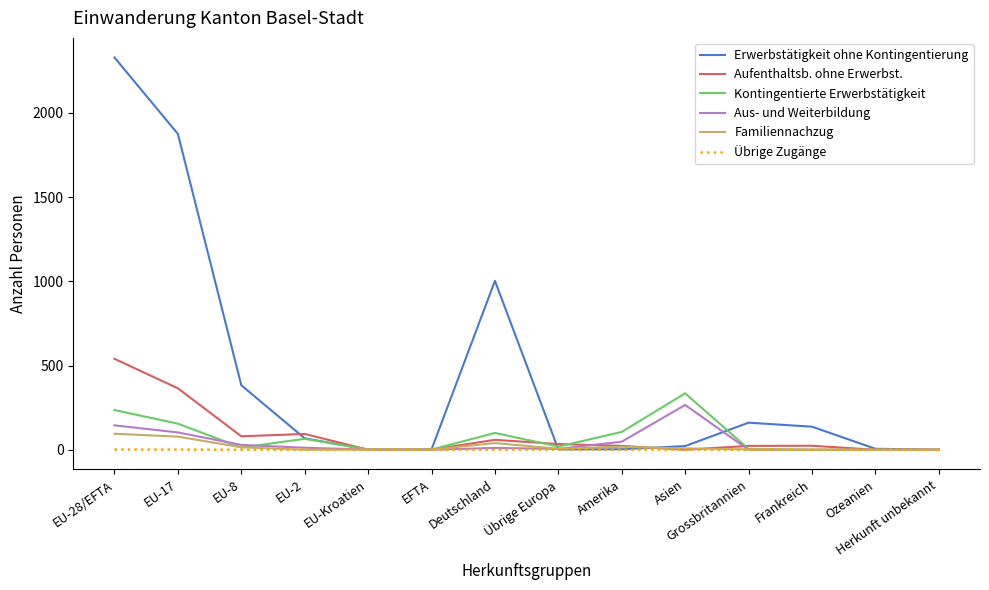

What position from the left is EU-28/EFTA?

1